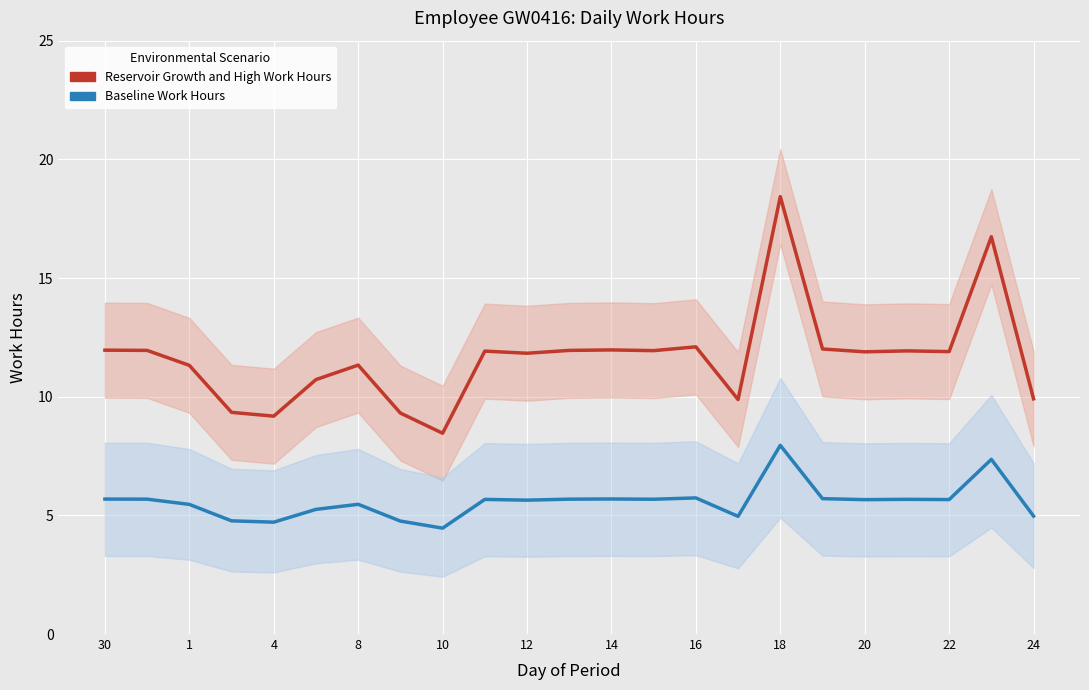

What is the average value of the Reservoir Growth and High Work (Mid) series?

11.7